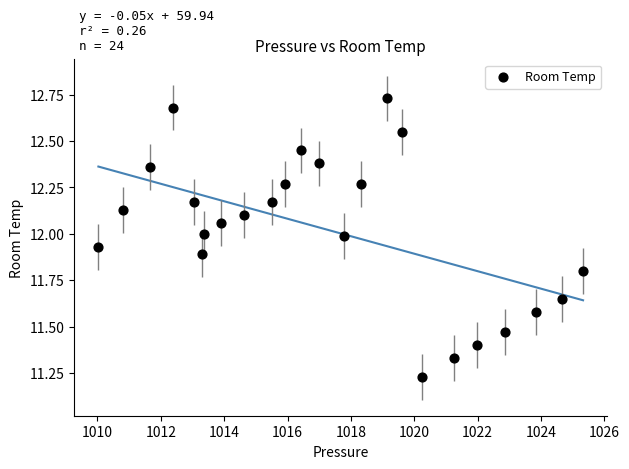

What is the range of X values (max minus min)?

15.3